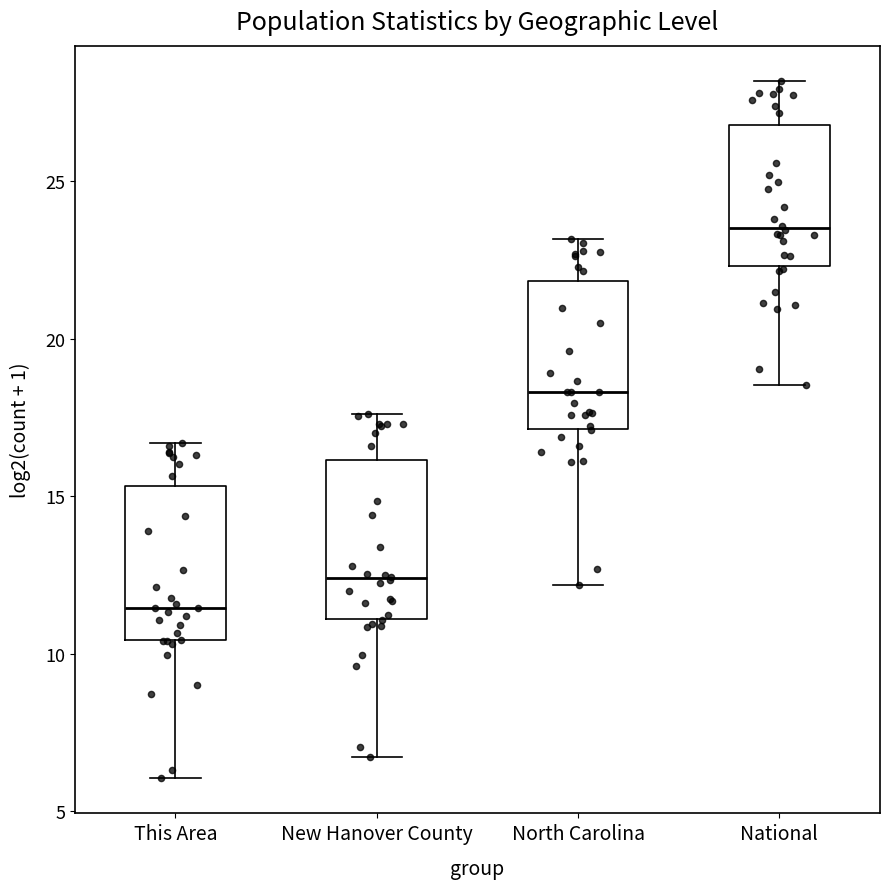

Where is the upper edge of the box for New Hanover County on the y-axis? The values are not printed on the chart, so give them approximately, as read against the axis.

16.0